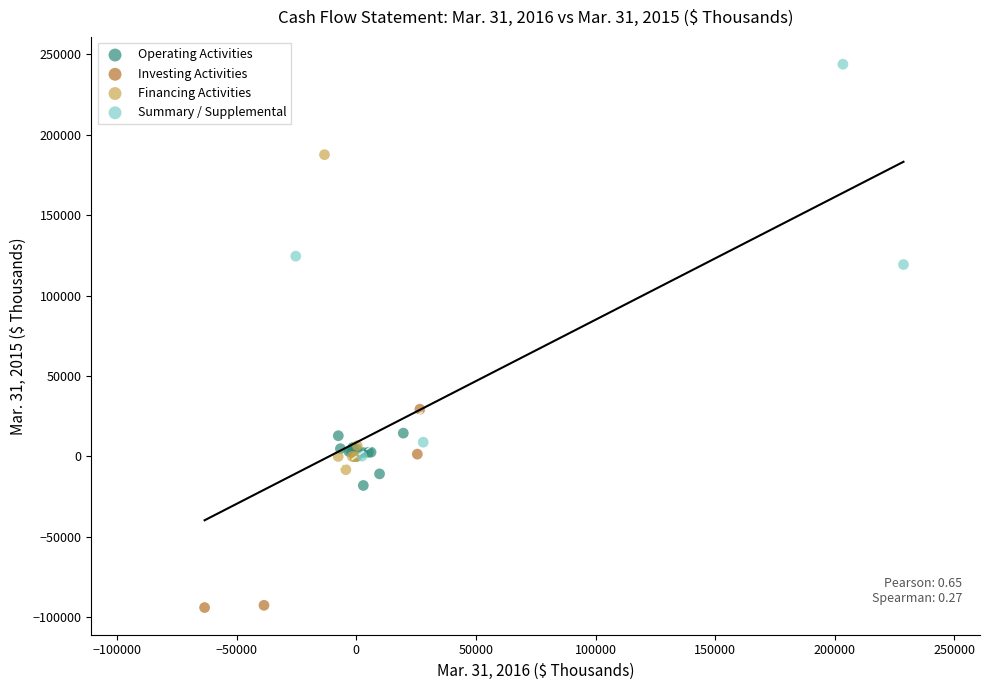

Which series contains the highest Y value?

Summary / Supplemental